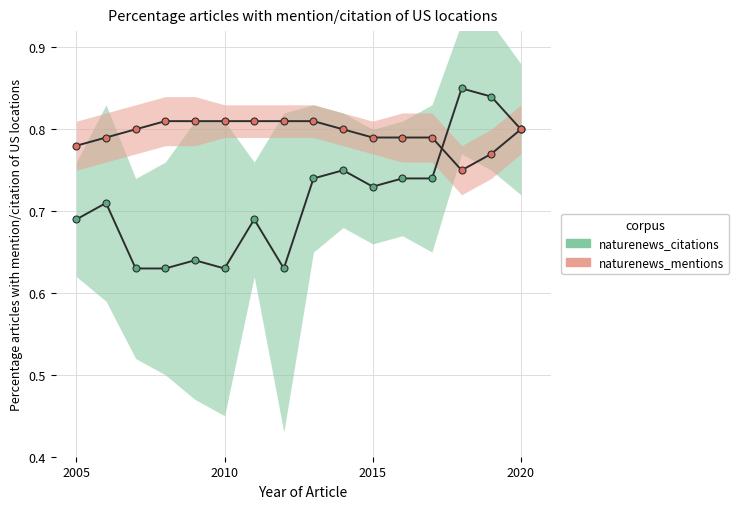

Is the value of naturenews_citations at 12 greater than the value of naturenews_mentions at 11?

No